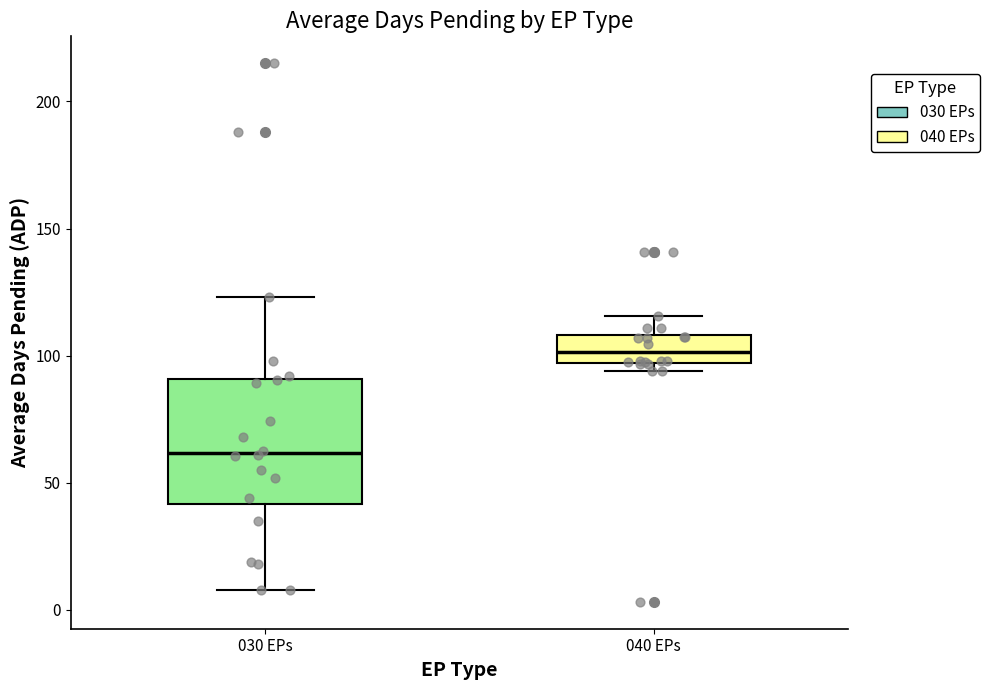

Comparing the boxes themselves (not the whiskers), which one is the tallest?

030 EPs